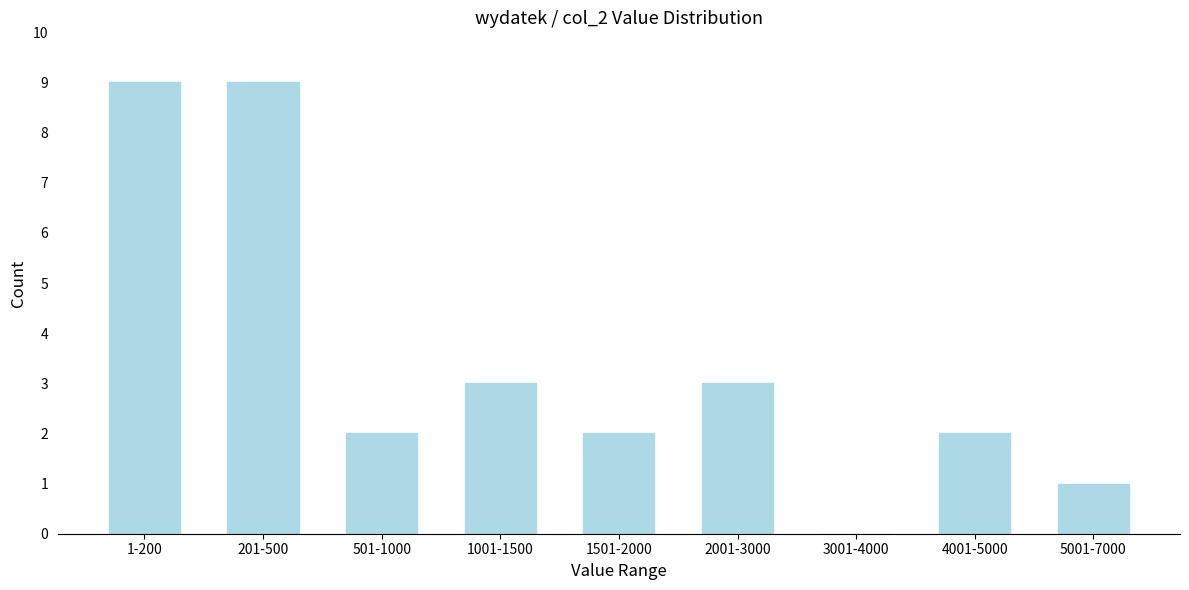

Reading right to left, what are all the values shown in this chart?

5001-7000=1	4001-5000=2	3001-4000=0	2001-3000=3	1501-2000=2	1001-1500=3	501-1000=2	201-500=9	1-200=9